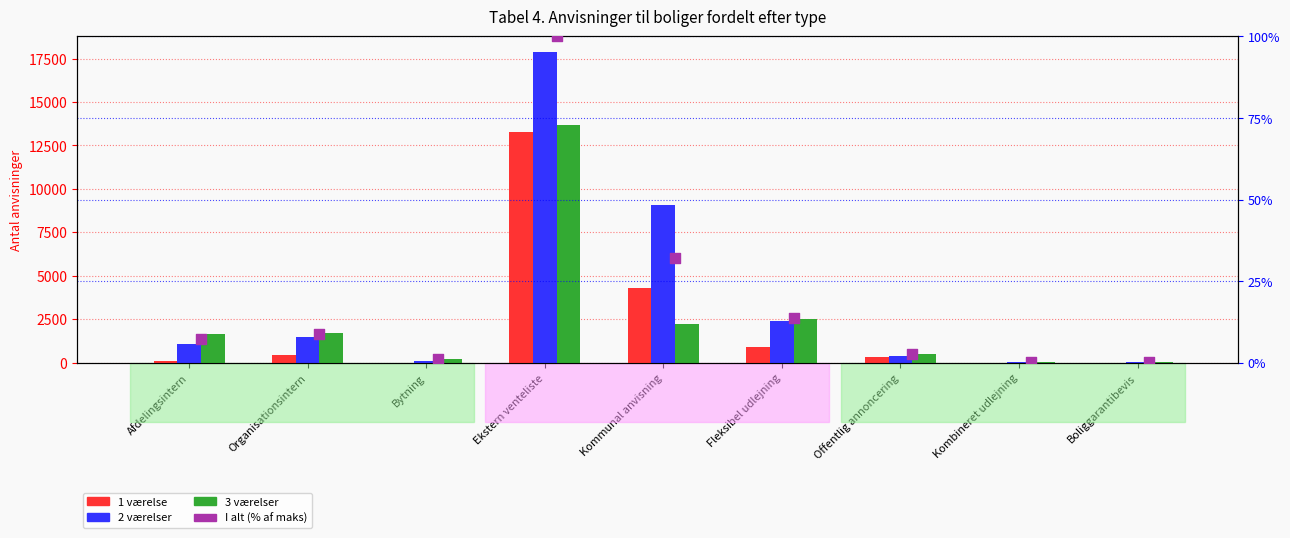

Is the value of 3 værelser at Ekstern venteliste greater than the value of I alt (% af maks) at Ekstern venteliste?

Yes